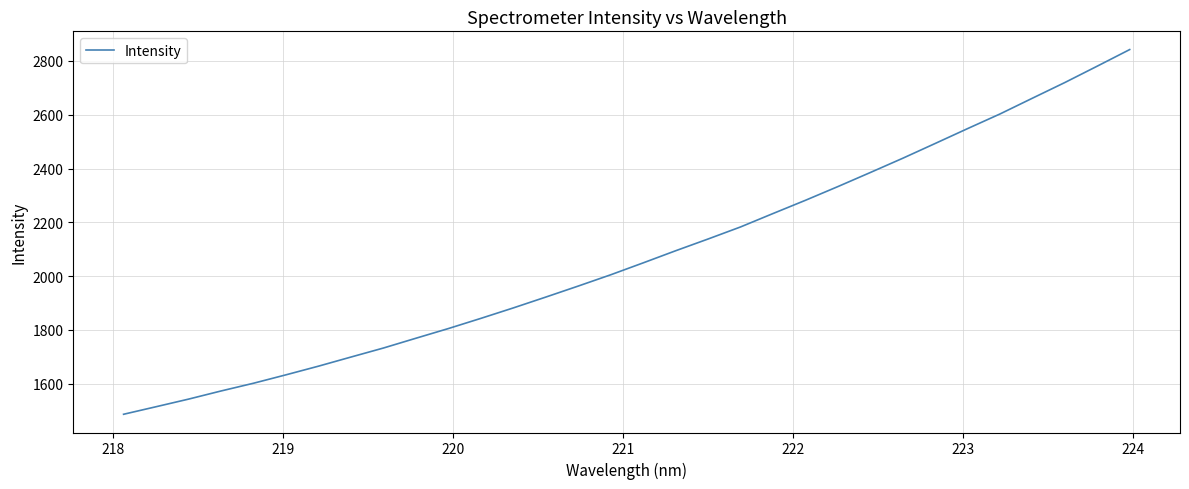

What is the difference between the maximum and minimum values?

1356.7